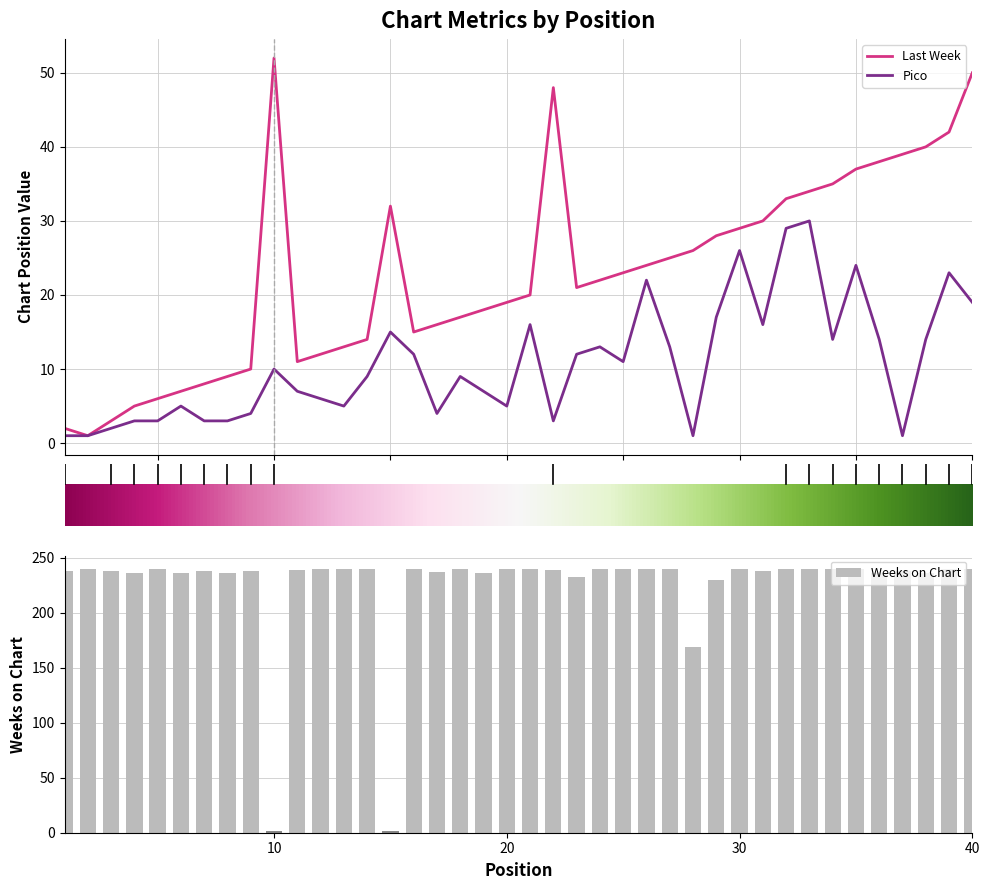

What is the total value across all series at 40?

309